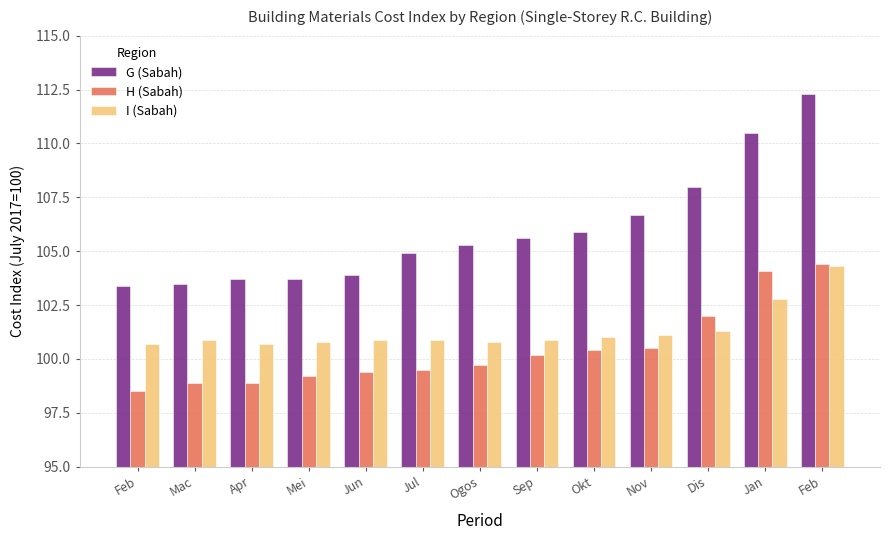

What is the difference between the highest and lowest values at Okt?

5.5